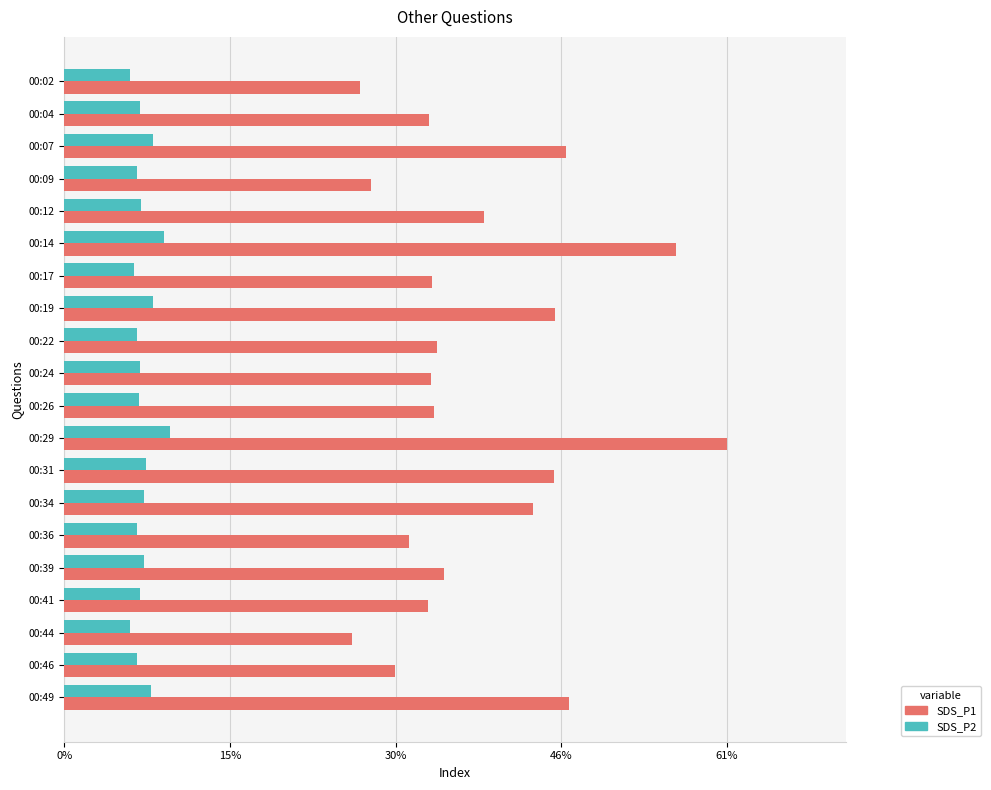

List the series in order of their peak value, lowest first.

SDS_P2, SDS_P1